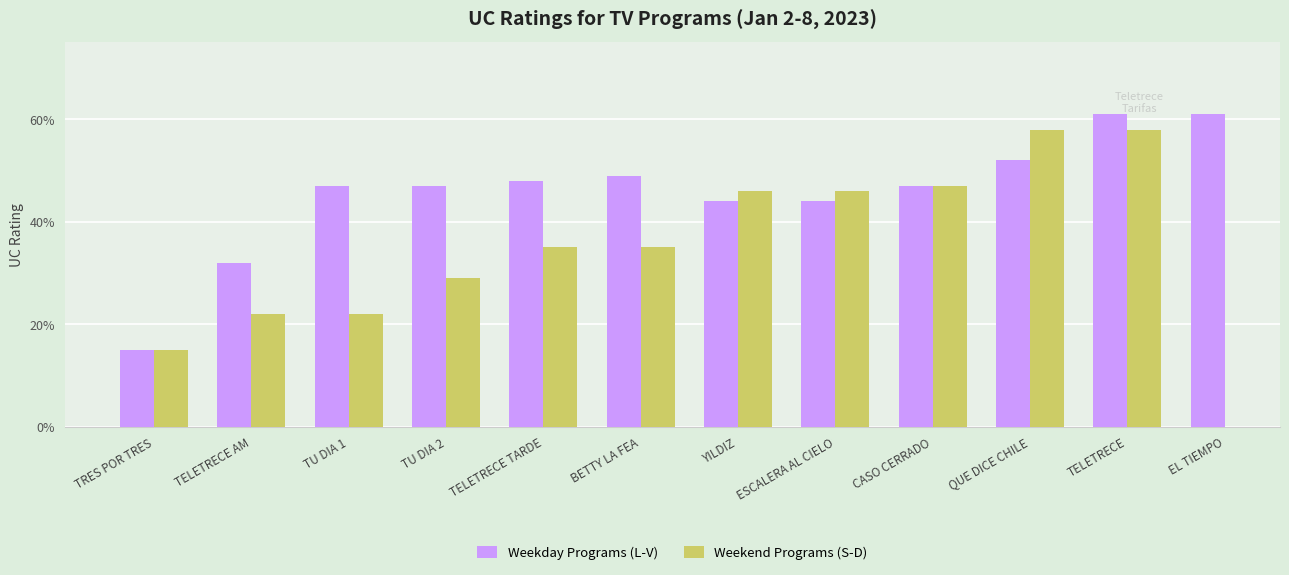

Is it true that Weekend Programs (S-D) equals 37.9 at TU DIA 1?

False